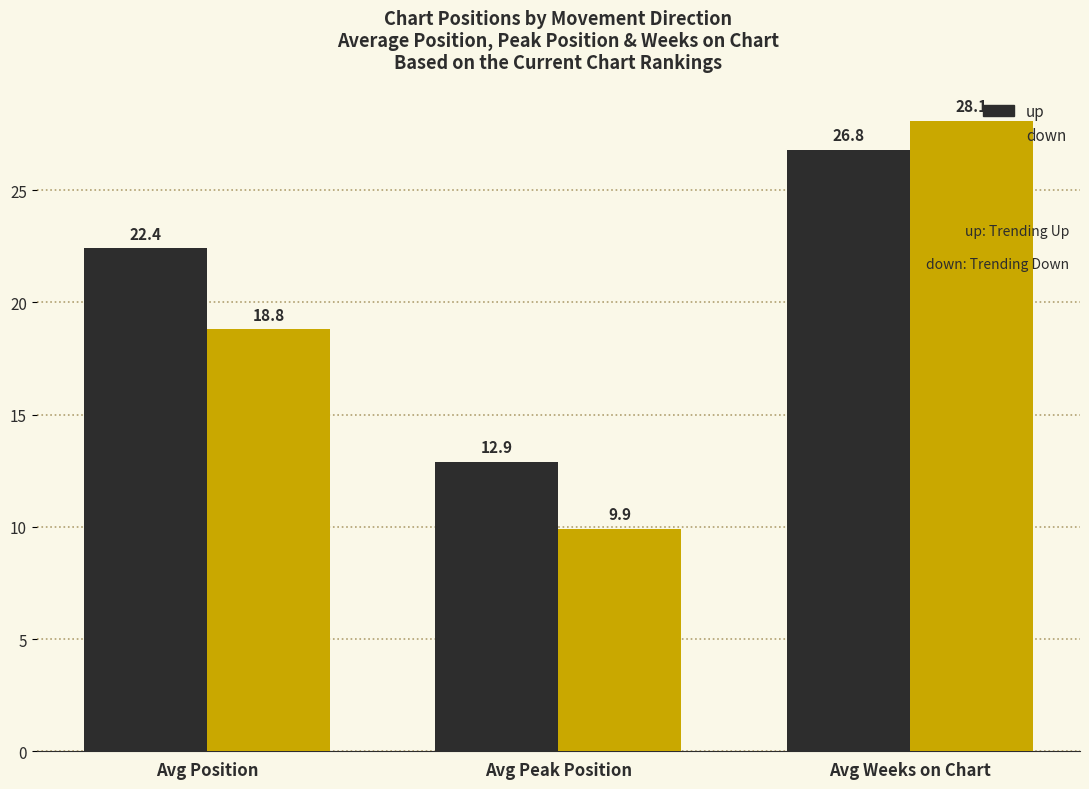

At Avg Weeks on Chart, list the series in order from largest to smallest.

down, up